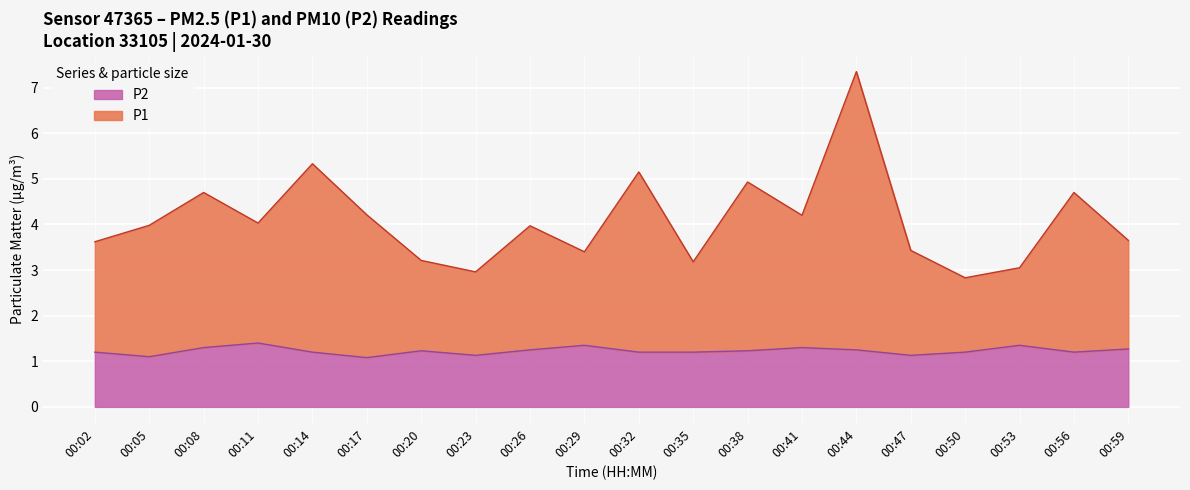

What is the difference between the maximum and minimum values in the P2 series?

0.3